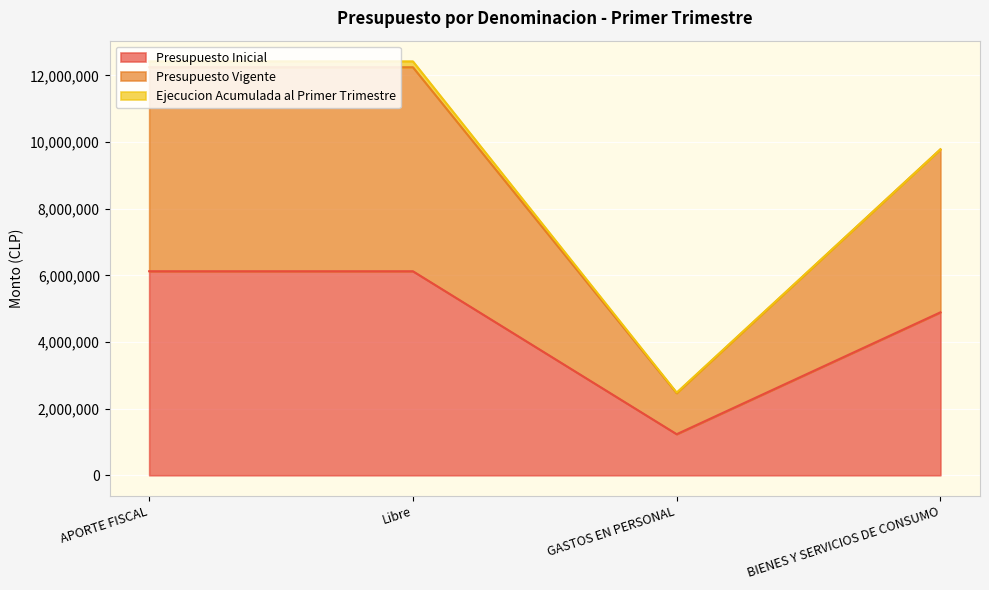

What is the value of the Presupuesto Vigente point at the 1st from the left?

12245874